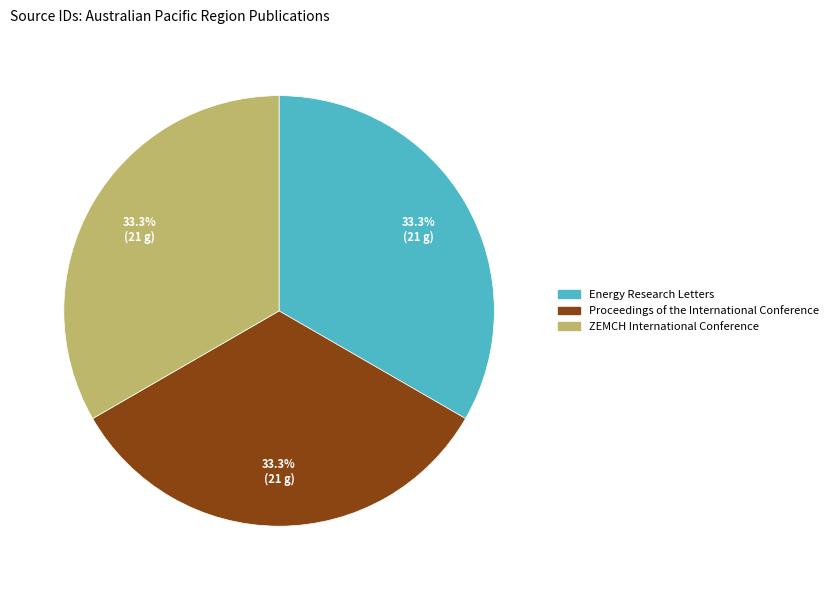

Count the number of slices in the pie.

3